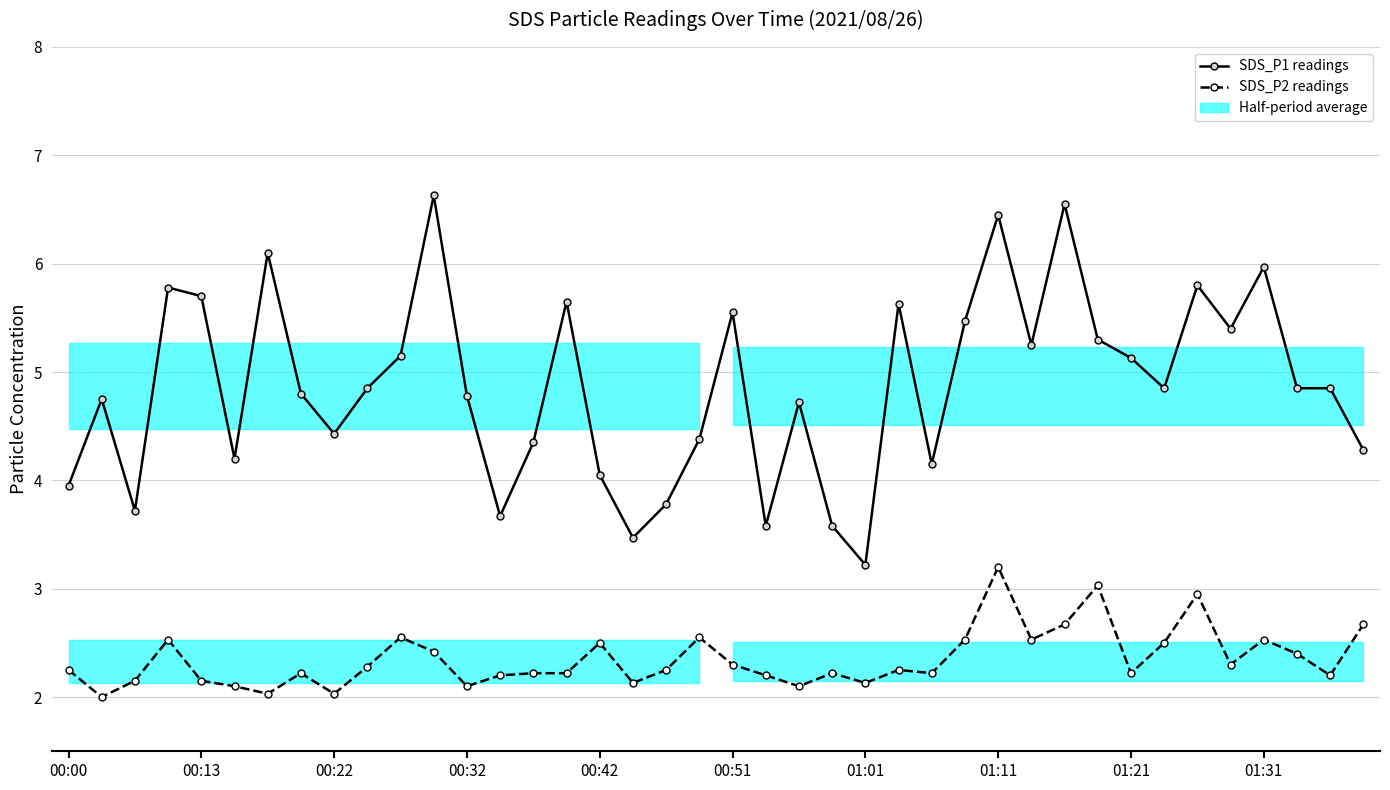

Is this an area chart (filled region under the line)?

No